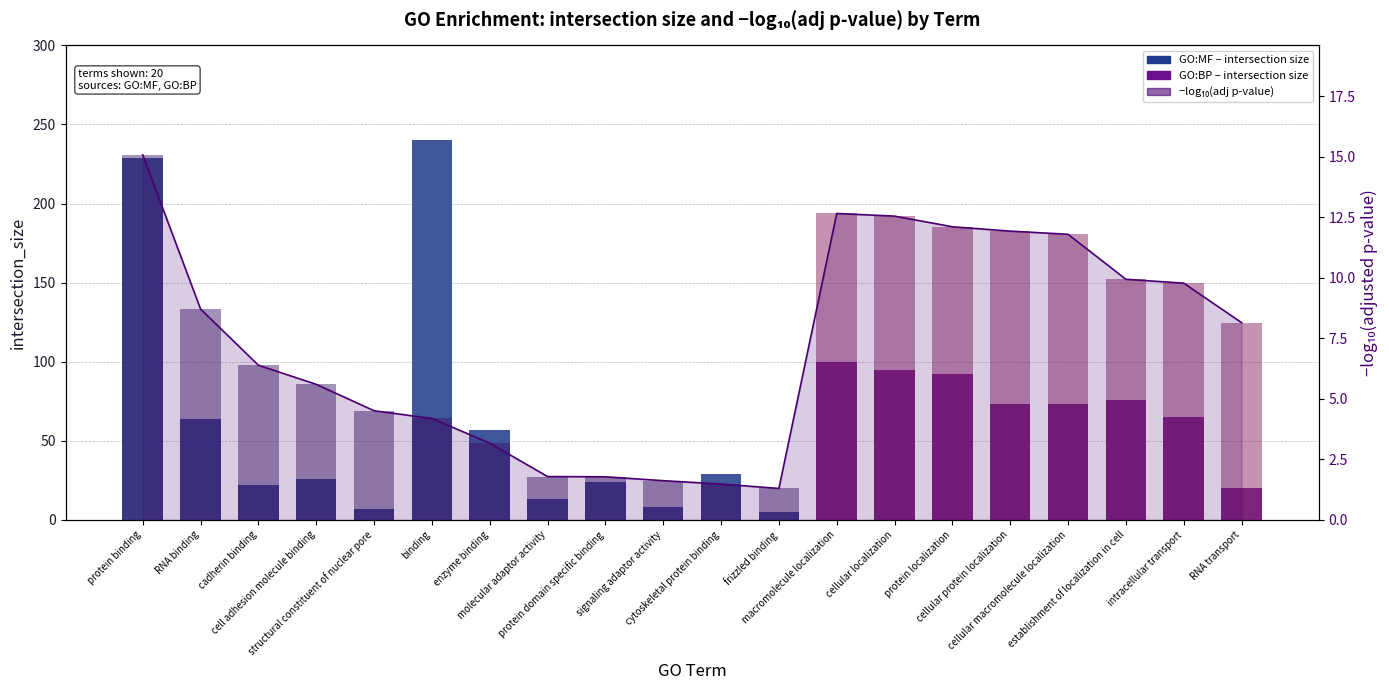

What is the difference between the second highest and second lowest values?

11.2